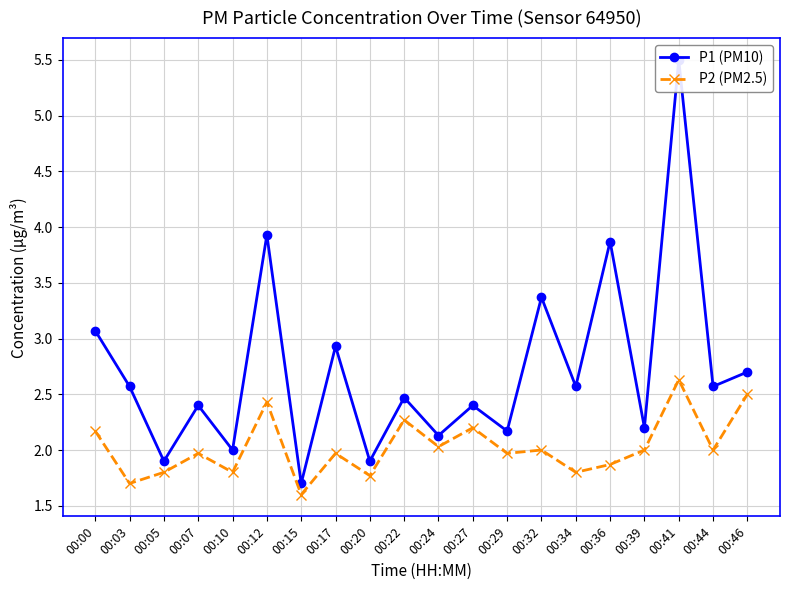

In P1 (PM10), how many points are lower than both neighbors (excluding endpoints)?

9